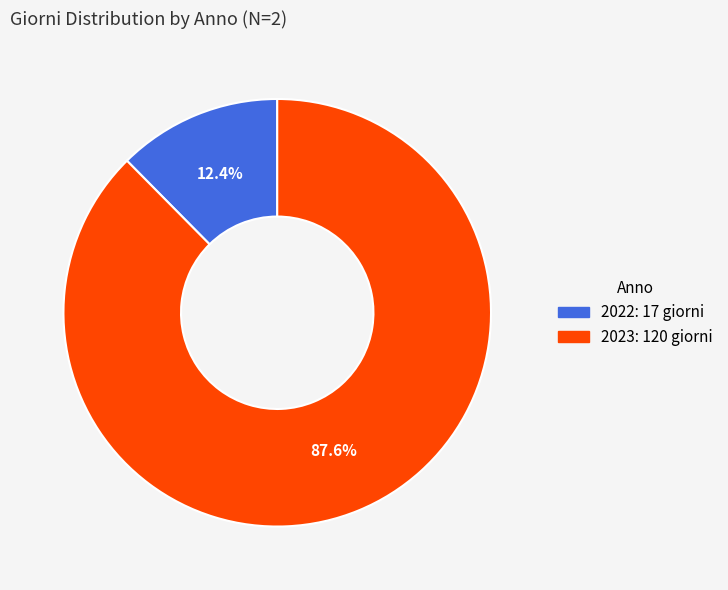

What is the smallest slice in the pie chart?

2022